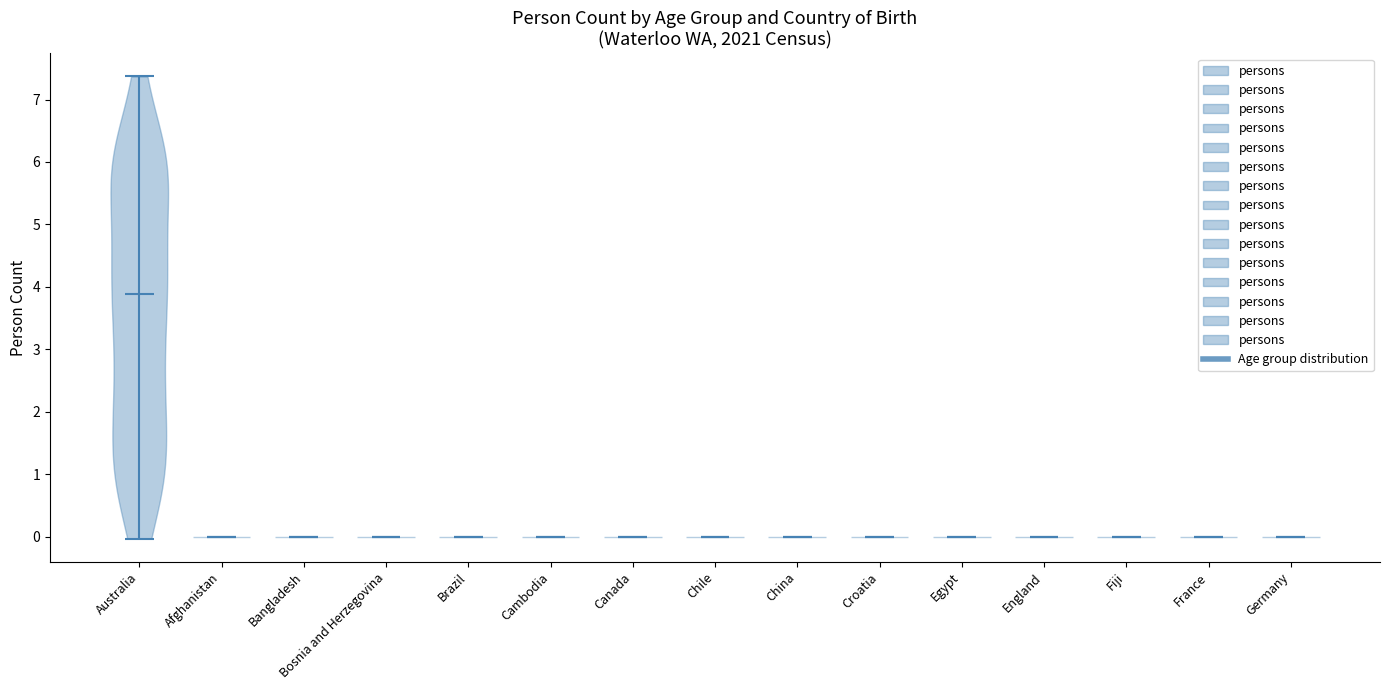

Reading left to right, read every violin against the y-axis: where its median line is, and the lowest and highest points it reaches. The values are not printed on the chart, so give them approximately, as read against the axis.

Australia: median line 3.9, lowest point 0.0, highest point 7.4
Afghanistan: median line 0.0, lowest point 0.0, highest point 0.0
Bangladesh: median line 0.0, lowest point 0.0, highest point 0.0
Bosnia and Herzegovina: median line 0.0, lowest point 0.0, highest point 0.0
Brazil: median line 0.0, lowest point 0.0, highest point 0.0
Cambodia: median line 0.0, lowest point 0.0, highest point 0.0
Canada: median line 0.0, lowest point 0.0, highest point 0.0
Chile: median line 0.0, lowest point 0.0, highest point 0.0
China: median line 0.0, lowest point 0.0, highest point 0.0
Croatia: median line 0.0, lowest point 0.0, highest point 0.0
Egypt: median line 0.0, lowest point 0.0, highest point 0.0
England: median line 0.0, lowest point 0.0, highest point 0.0
Fiji: median line 0.0, lowest point 0.0, highest point 0.0
France: median line 0.0, lowest point 0.0, highest point 0.0
Germany: median line 0.0, lowest point 0.0, highest point 0.0